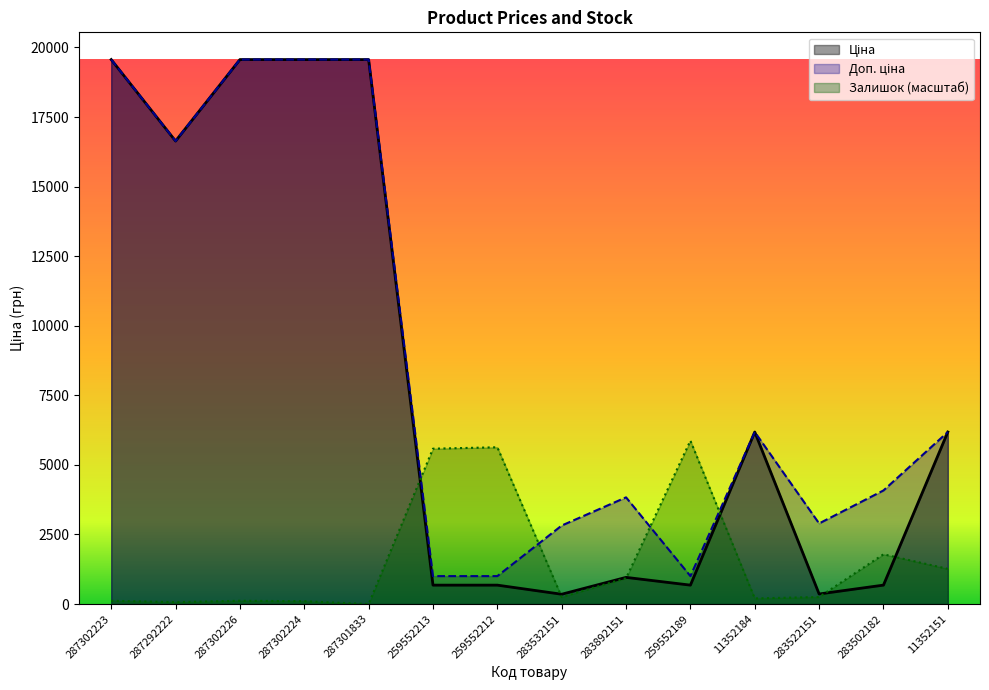

What is the value of the Залишок point at the 11th from the left?

202.4